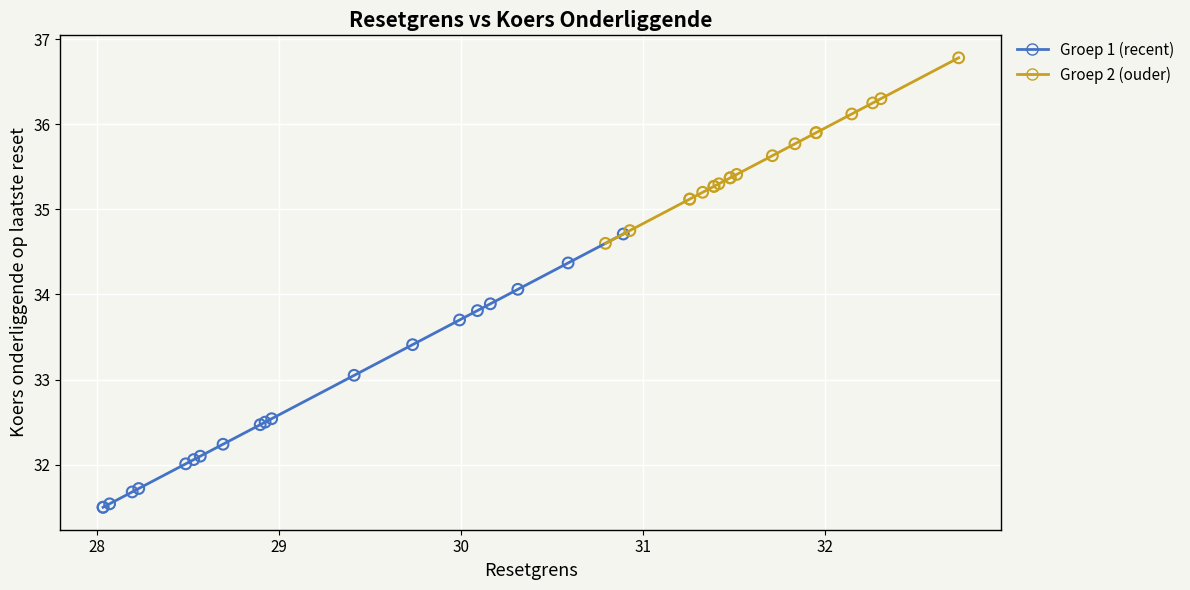

Which series contains the lowest Y value?

Groep 1 (recent)